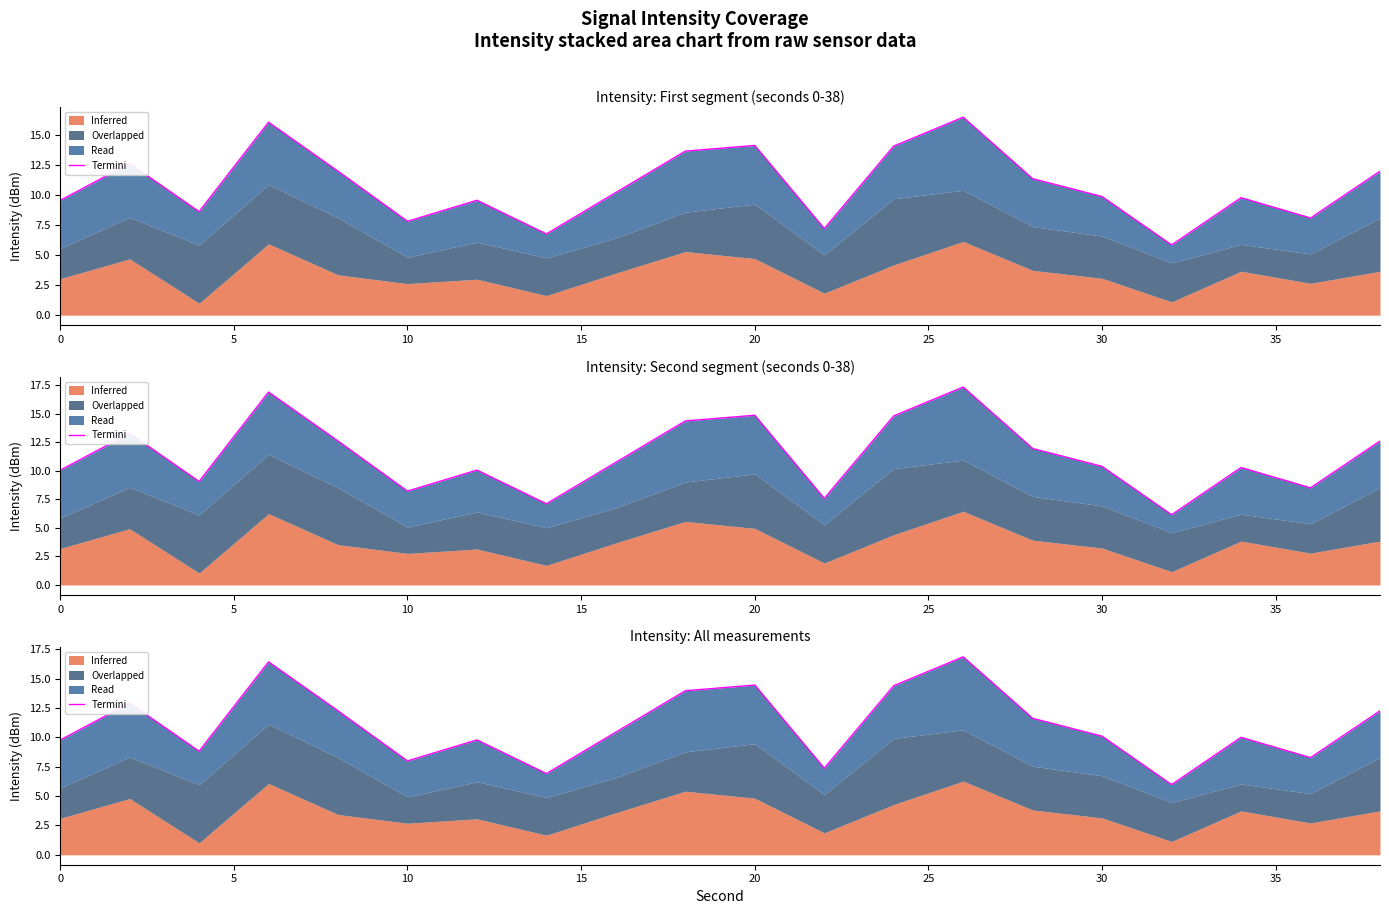

What is the difference between the maximum and minimum values?

10.9